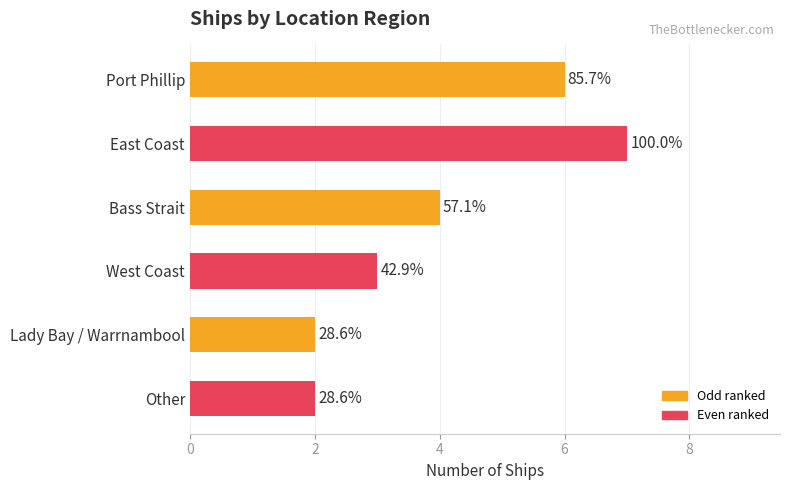

Are the bars horizontal?

Yes